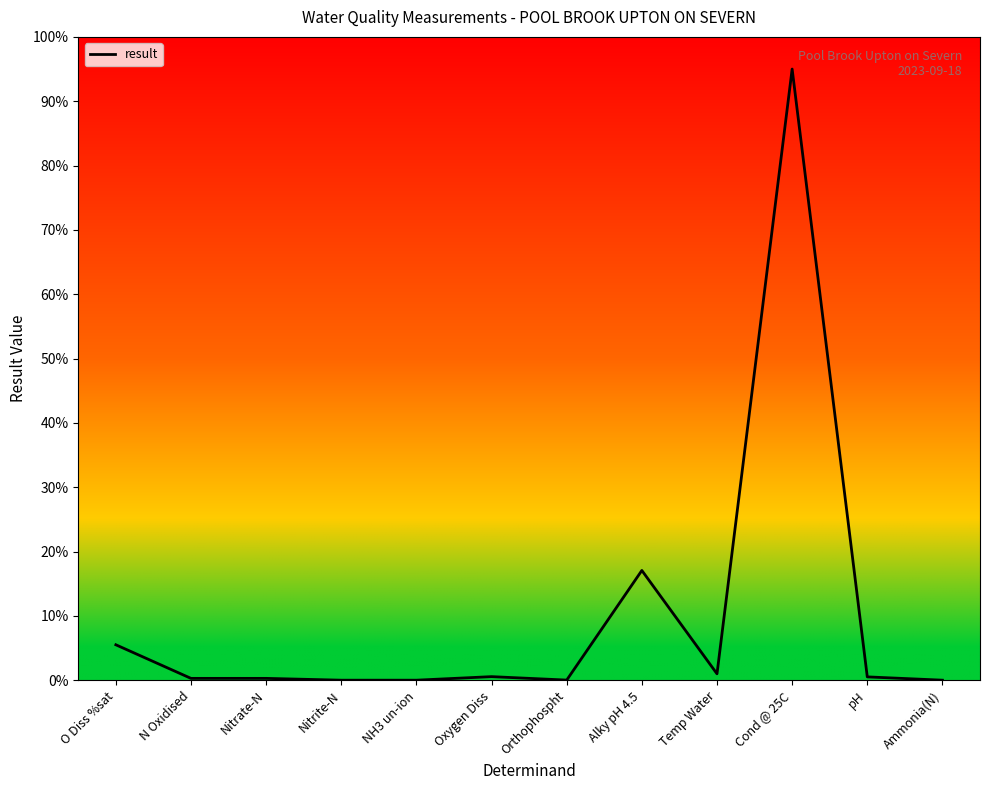

Is it true that the value at Alky pH 4.5 is 17.1?

True